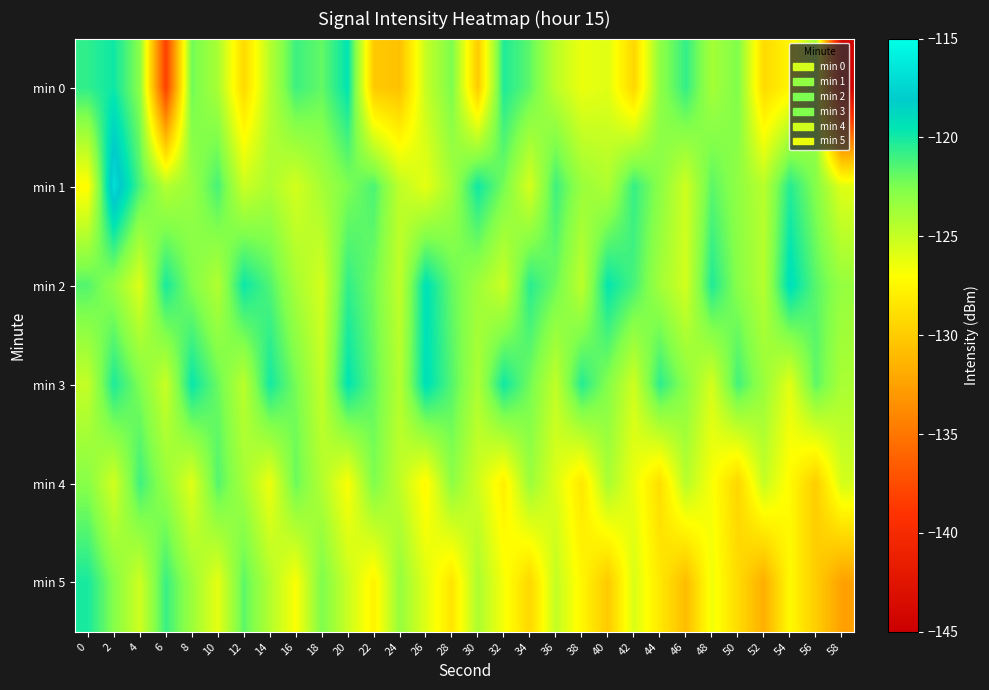

Between 46 and 52, which is larger?

46